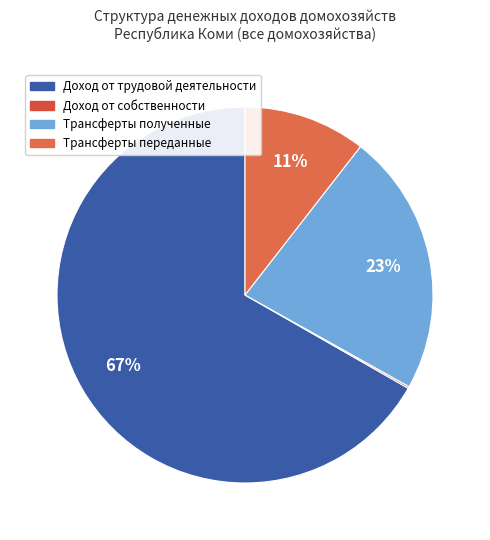

Is it true that Трансферты полученные is 30% of the pie?

False